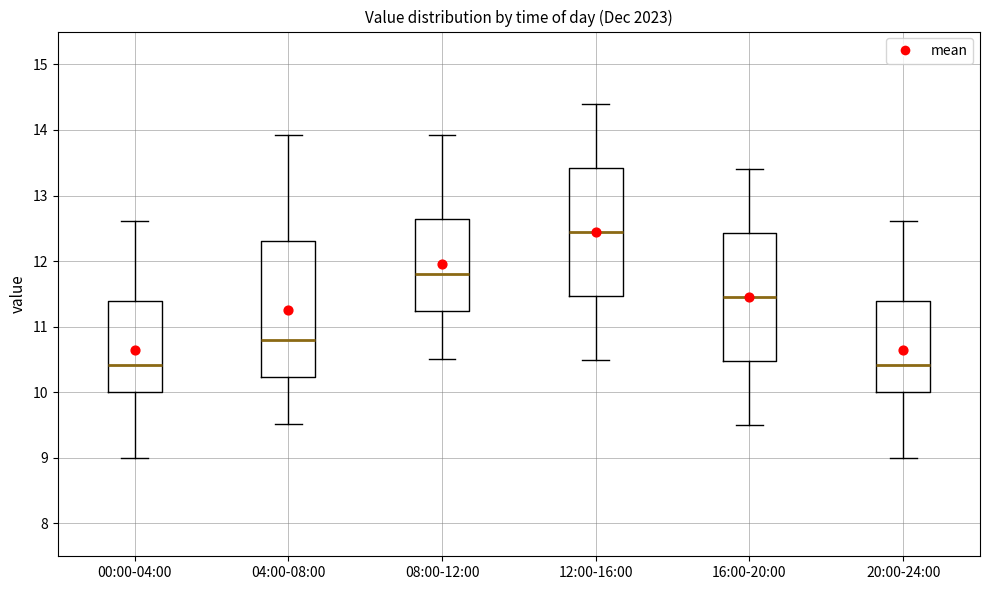

Reading left to right, read every box against the y-axis: the position of its median line, the range the box covers, and the ends of its whiskers. The values are not printed on the chart, so give them approximately, as read against the axis.

00:00-04:00: median 10.4, box 10.0 to 11.4, whiskers 9.0 to 12.6
04:00-08:00: median 10.8, box 10.2 to 12.3, whiskers 9.5 to 13.9
08:00-12:00: median 11.8, box 11.2 to 12.6, whiskers 10.5 to 13.9
12:00-16:00: median 12.5, box 11.5 to 13.4, whiskers 10.5 to 14.4
16:00-20:00: median 11.5, box 10.5 to 12.4, whiskers 9.5 to 13.4
20:00-24:00: median 10.4, box 10.0 to 11.4, whiskers 9.0 to 12.6